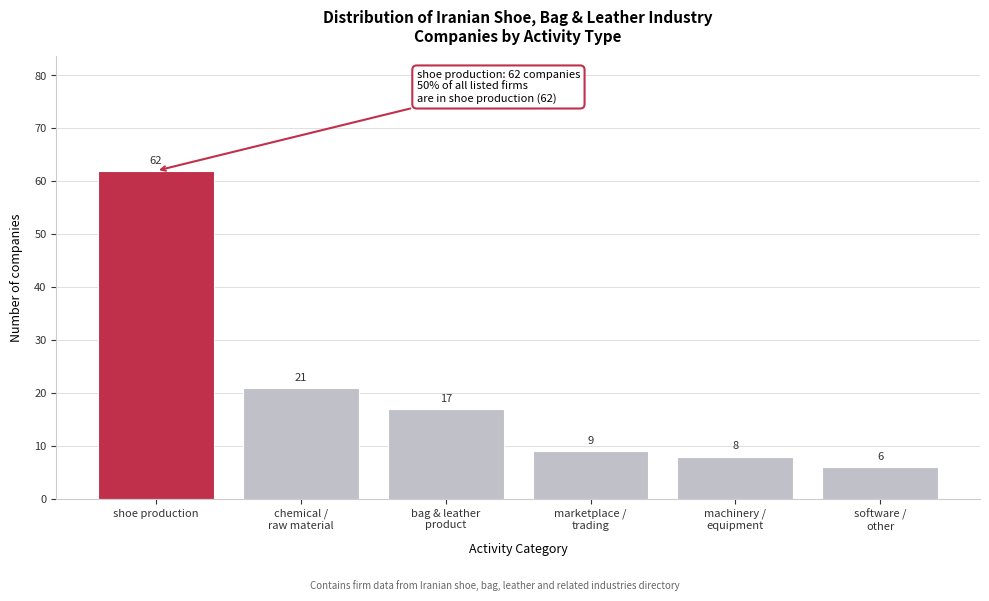

Reading left to right, extract all data points from this chart.

62	21	17	9	8	6